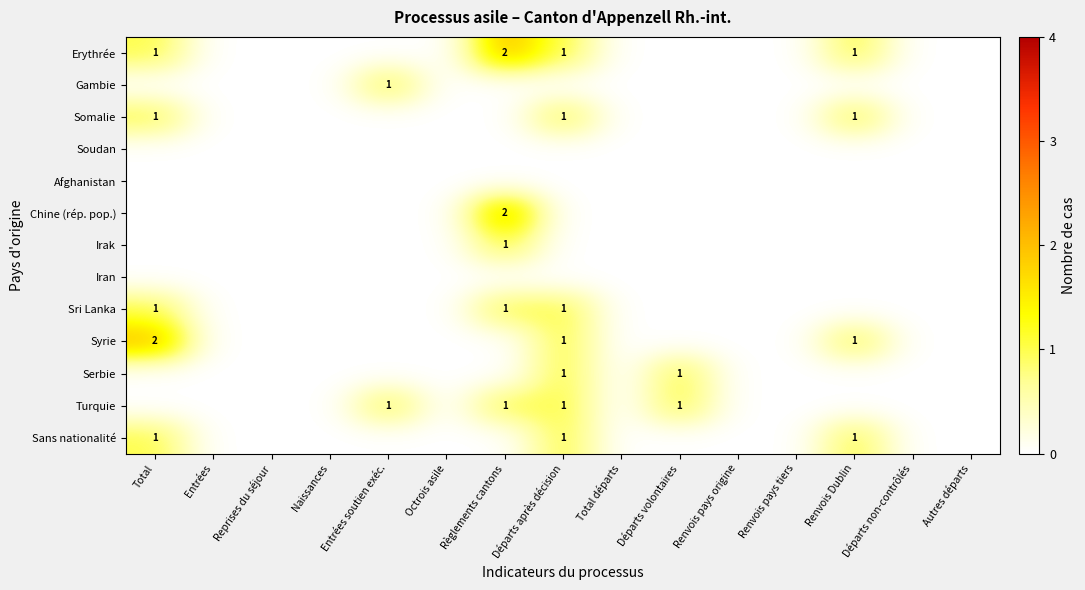

True or false: Irak has a value of 2 at Règlements cantons.

False